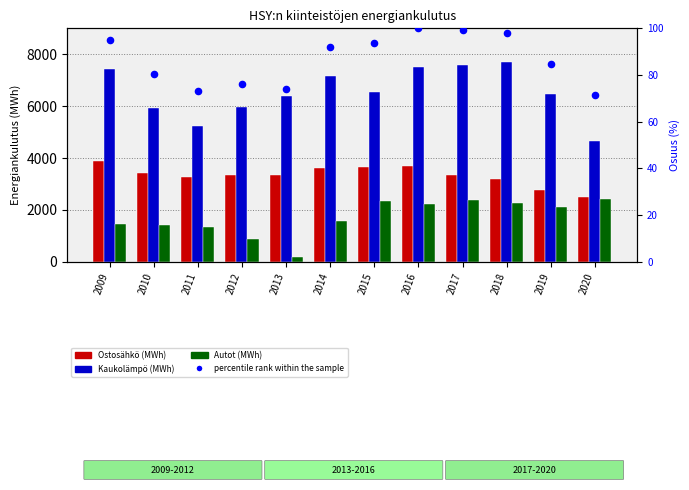

Which series has the largest Y range (max minus min)?

Kaukolampo